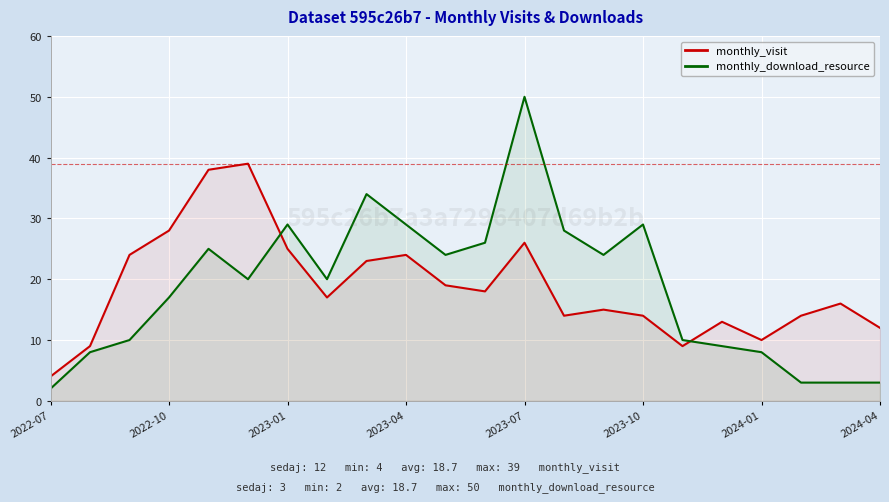

What is the difference between the highest and lowest values at 8?

11